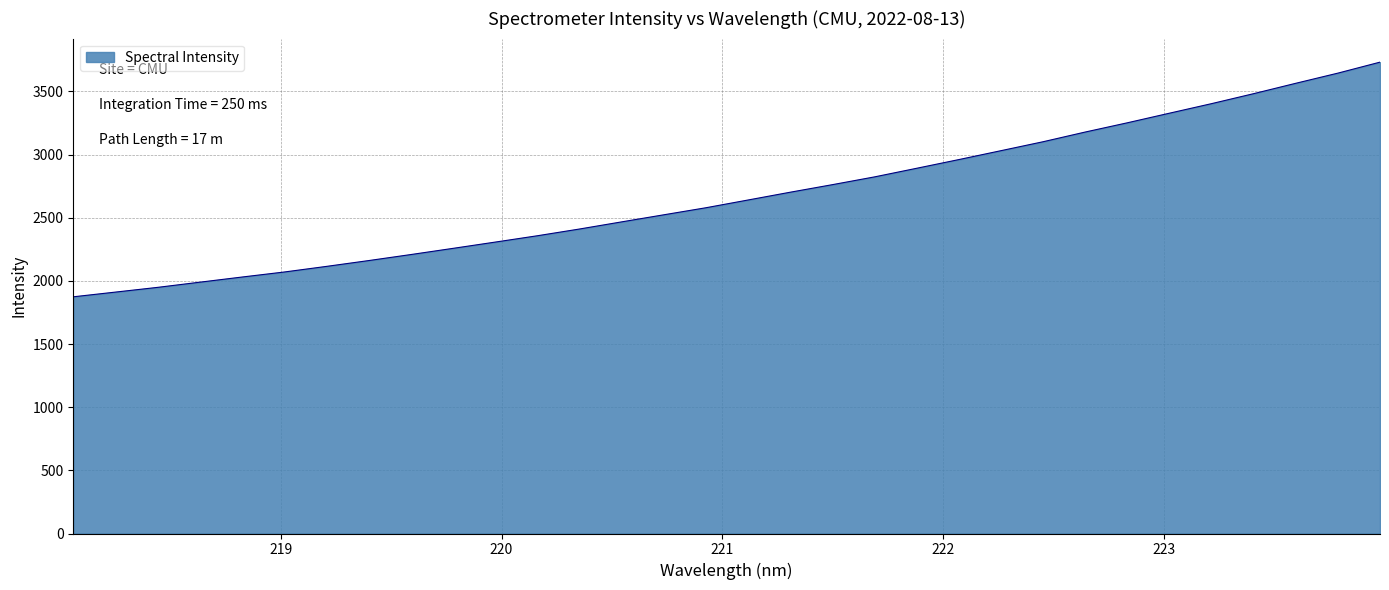

What is the maximum value shown in the chart?

3732.4